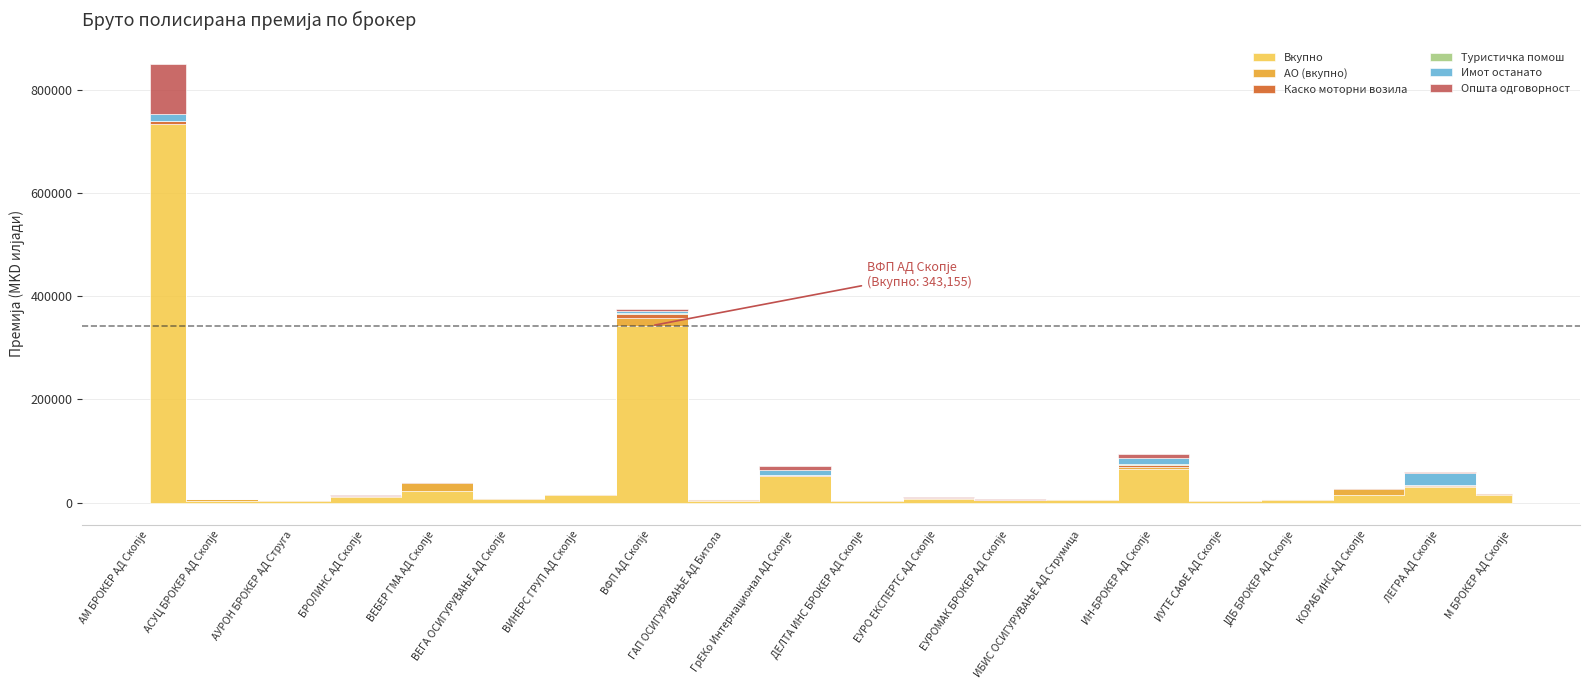

Between ИН-БРОКЕР АД Скопје and М БРОКЕР АД Скопје, which is larger?

ИН-БРОКЕР АД Скопје